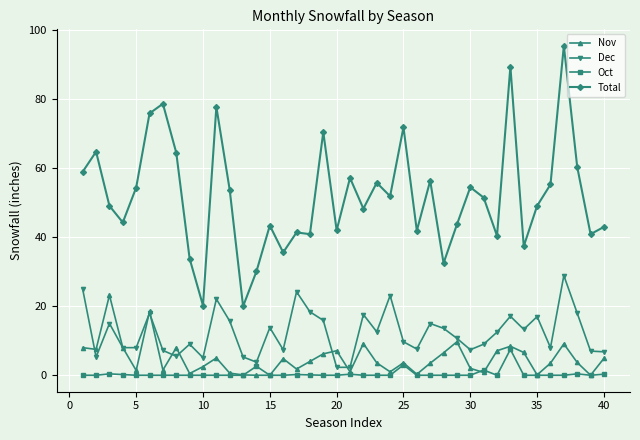

What is the maximum value for Oct?

7.5